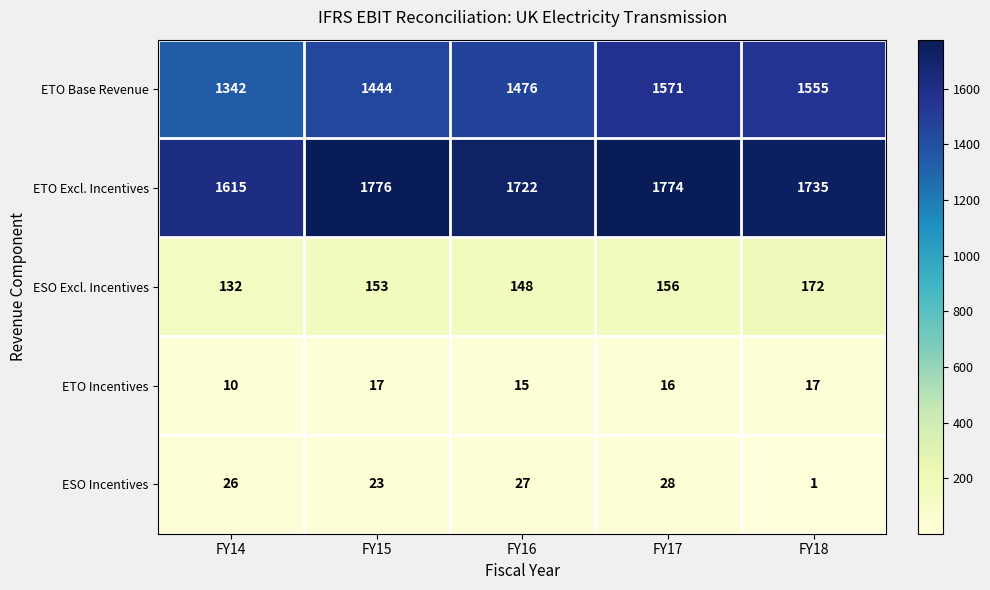

What is the sum of the ESO Excl. Incentives values at FY15 and FY16?

301